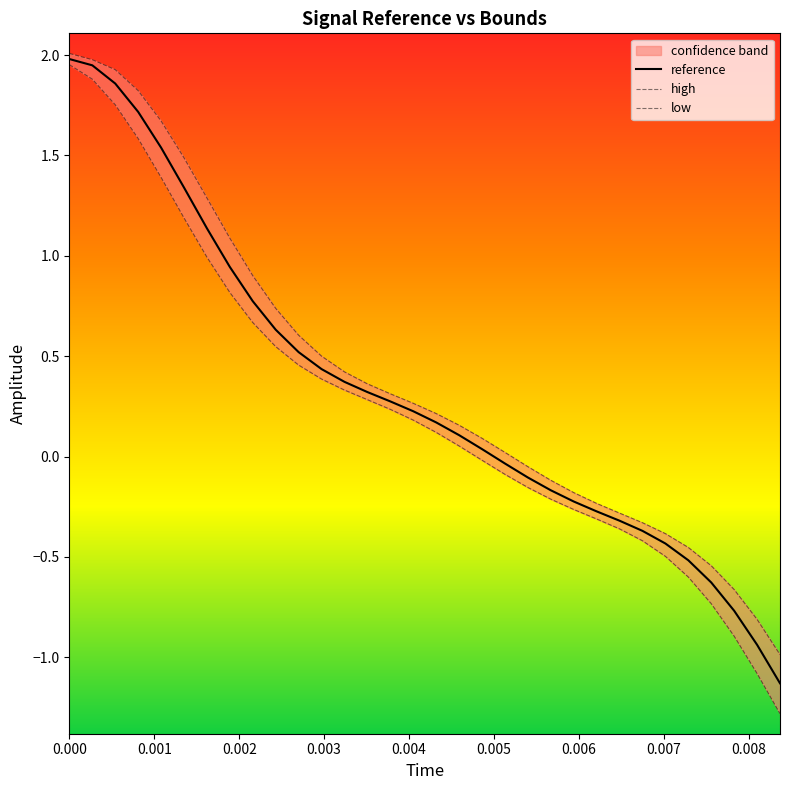

How many positive values does the reference series have?

19